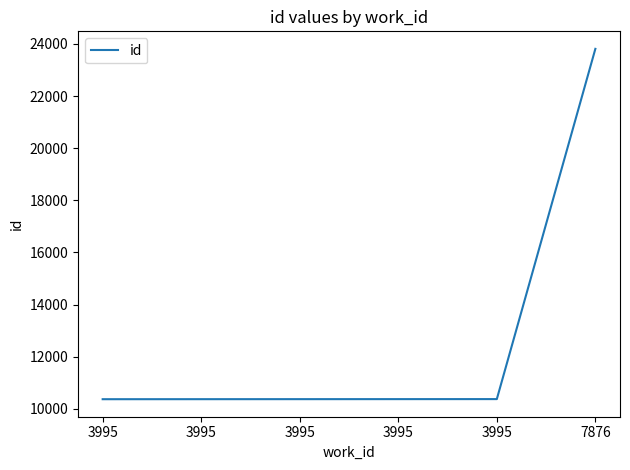

List the labels in order of value, smallest first.

3995, 3995, 3995, 3995, 3995, 7876